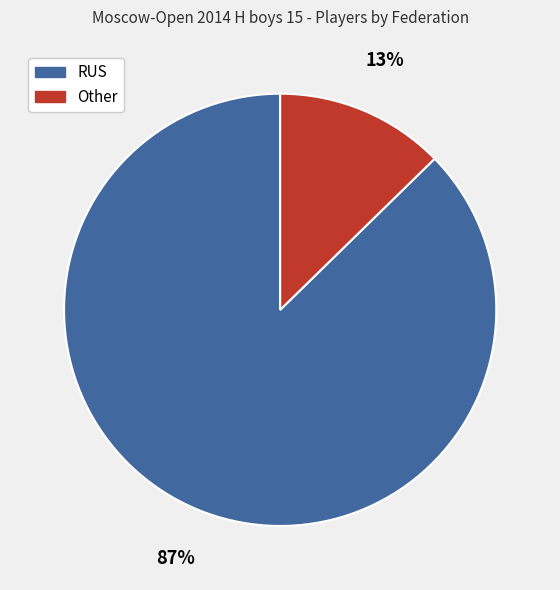

Do Other and RUS together represent more than half of the pie?

Yes